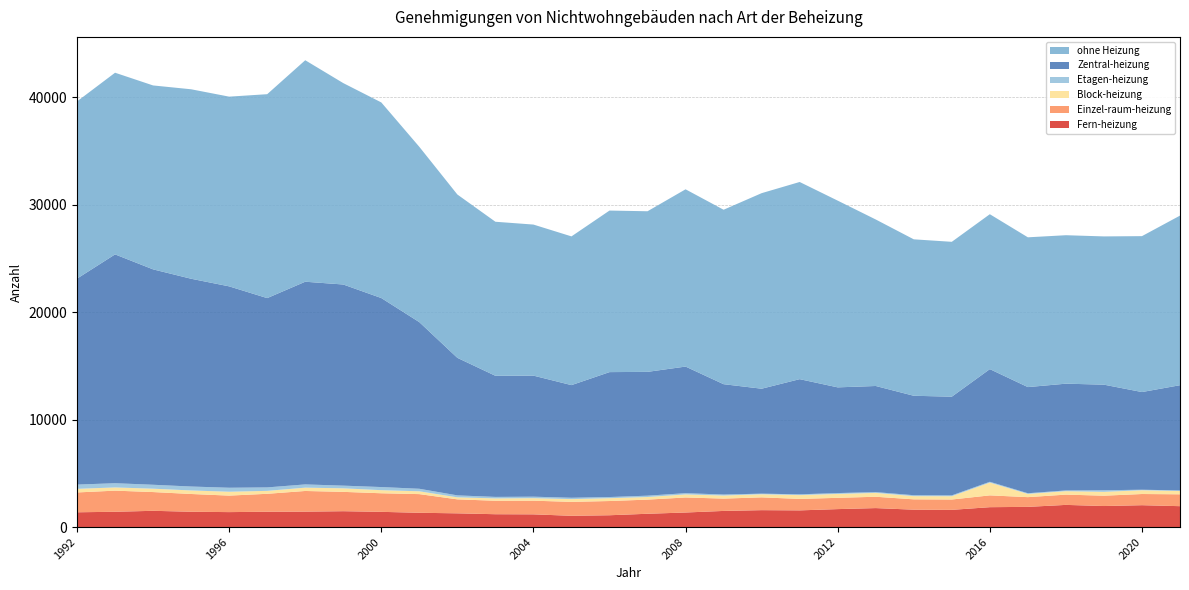

Reading left to right, extract all data points from this chart.

Fern-heizung: 1992=1375	1993=1423	1994=1512	1995=1425	1996=1391	1997=1426	1998=1435	1999=1476	2000=1416	2001=1329	2002=1277	2003=1195	2004=1183	2005=1048	2006=1099	2007=1237	2008=1354	2009=1501	2010=1573	2011=1552	2012=1670	2013=1765	2014=1617	2015=1601	2016=1849	2017=1879	2018=2062	2019=1957	2020=2034	2021=1943
Einzel-raum-heizung: 1992=1845	1993=1964	1994=1744	1995=1652	1996=1535	1997=1668	1998=1922	1999=1798	2000=1728	2001=1736	2002=1300	2003=1253	2004=1271	2005=1295	2006=1323	2007=1316	2008=1398	2009=1147	2010=1190	2011=1067	2012=1049	2013=1054	2014=961	2015=961	2016=1099	2017=904	2018=956	2019=961	2020=1040	2021=1104
Block-heizung: 1992=335	1993=298	1994=314	1995=329	1996=360	1997=273	1998=309	1999=330	2000=287	2001=262	2002=188	2003=217	2004=233	2005=257	2006=264	2007=242	2008=286	2009=285	2010=287	2011=352	2012=362	2013=358	2014=298	2015=307	2016=1186	2017=300	2018=320	2019=358	2020=351	2021=306
Etagen-heizung: 1992=395	1993=394	1994=365	1995=365	1996=371	1997=322	1998=301	1999=249	2000=291	2001=235	2002=182	2003=141	2004=139	2005=125	2006=107	2007=125	2008=114	2009=93	2010=58	2011=75	2012=81	2013=75	2014=87	2015=79	2016=79	2017=63	2018=69	2019=150	2020=47	2021=58
Zentral-heizung: 1992=19160	1993=21285	1994=20036	1995=19327	1996=18733	1997=17609	1998=18854	1999=18710	2000=17582	2001=15501	2002=12795	2003=11265	2004=11261	2005=10479	2006=11620	2007=11517	2008=11777	2009=10264	2010=9762	2011=10712	2012=9833	2013=9871	2014=9250	2015=9180	2016=10478	2017=9874	2018=9931	2019=9820	2020=9087	2021=9785
ohne Heizung: 1992=16483	1993=16898	1994=17108	1995=17624	1996=17647	1997=18967	1998=20603	1999=18734	2000=18195	2001=16305	2002=15192	2003=14329	2004=14051	2005=13834	2006=15027	2007=14939	2008=16489	2009=16227	2010=18189	2011=18341	2012=17369	2013=15488	2014=14552	2015=14405	2016=14410	2017=13932	2018=13809	2019=13790	2020=14502	2021=15775